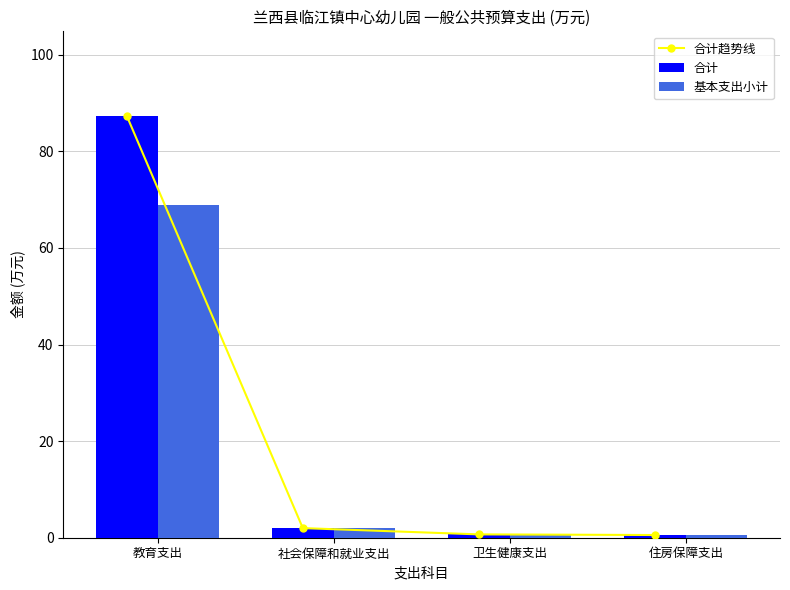

Between 教育支出 and 卫生健康支出, which series saw the biggest shift?

合计趋势线